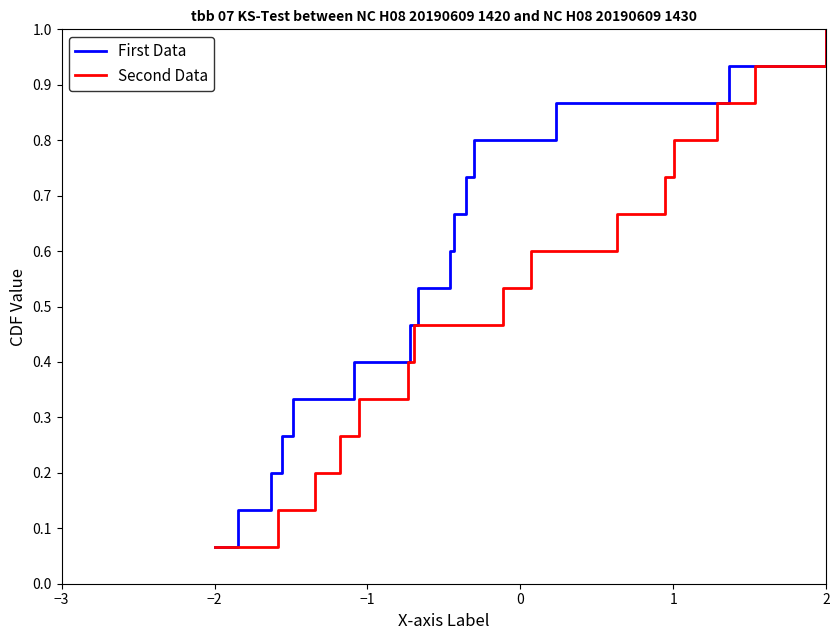

At which label is First Data closest to 0?

−2